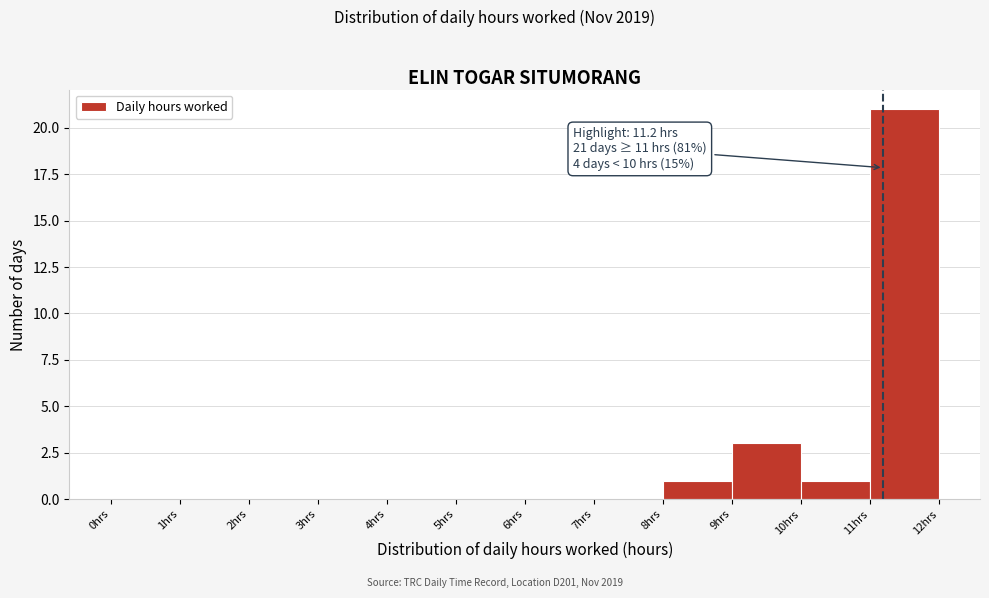

Over which range of the x-axis is the bar tallest?

11 to 12